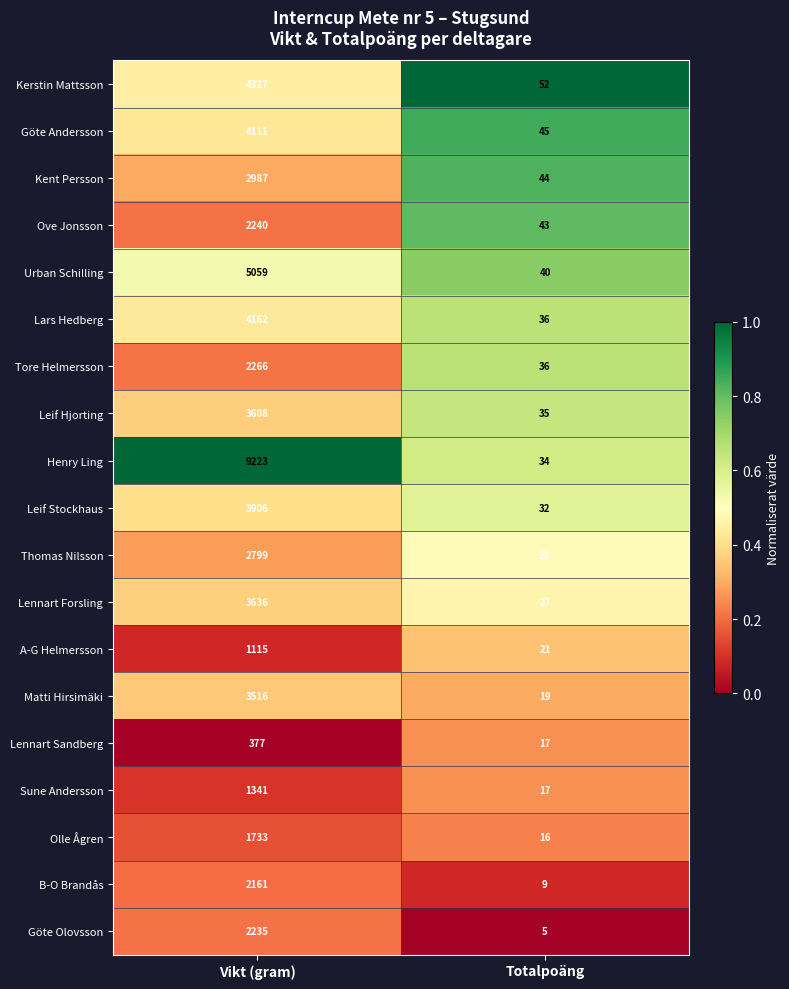

Is it true that A-G Helmersson equals 36 at Totalpoäng?

False